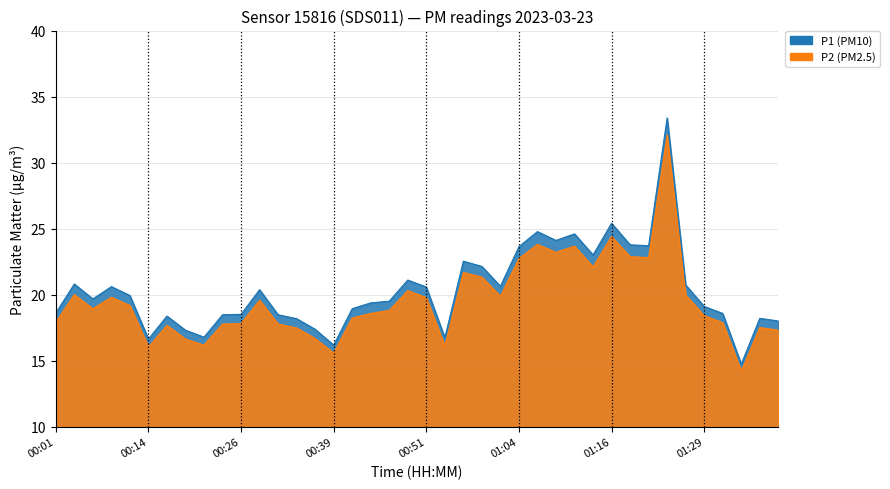

Which series has the widest spread of values?

P1